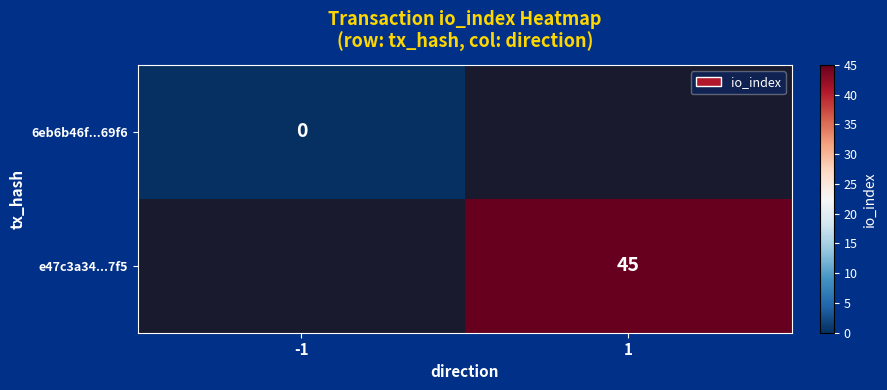

True or false: e47c3a34...7f5 has a value of 19 at 1.

False